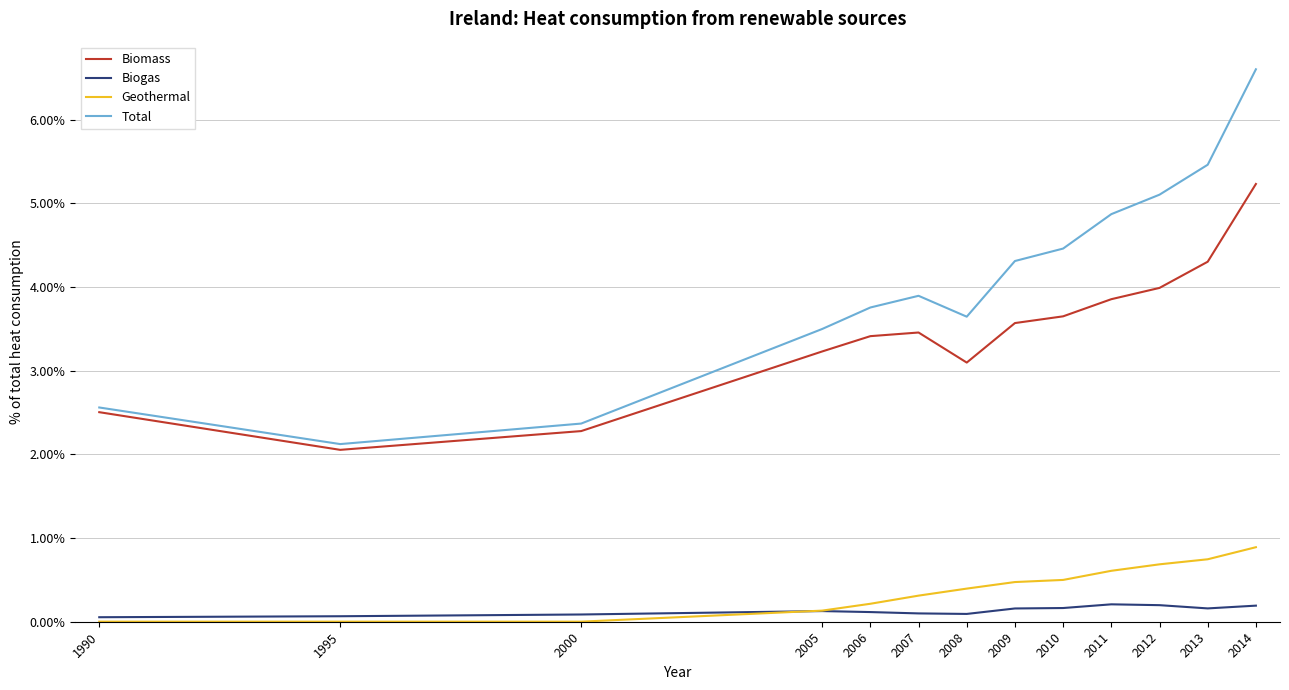

Which series has the largest range (max minus min)?

Total